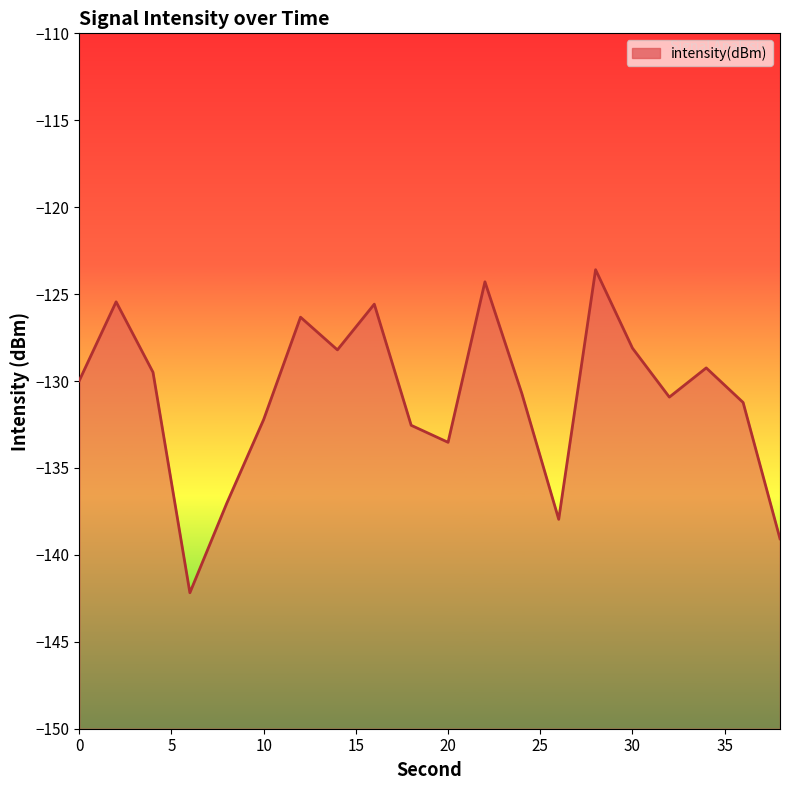

Reading right to left, transcribe all the data shown in this chart.

38=-139.1	36=-131.2	34=-129.2	32=-130.9	30=-128.1	28=-123.6	26=-138.0	24=-130.7	22=-124.3	20=-133.5	18=-132.5	16=-125.6	14=-128.2	12=-126.3	10=-132.2	8=-137.0	6=-142.2	4=-129.5	2=-125.4	0=-130.0